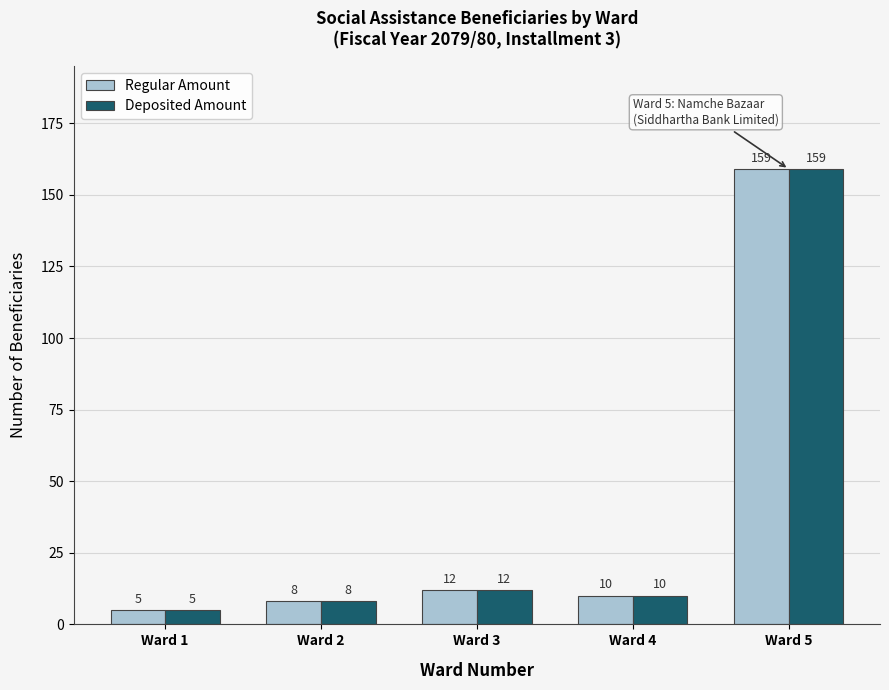

Is the value of Regular Amount at Ward 5 greater than the value of Deposited Amount at Ward 4?

Yes